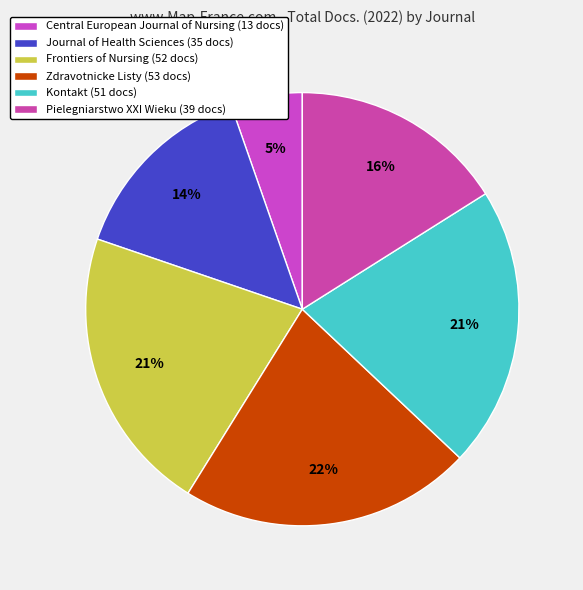

Is the sum of Frontiers of Nursing and Journal of Health Sciences greater than half?

No